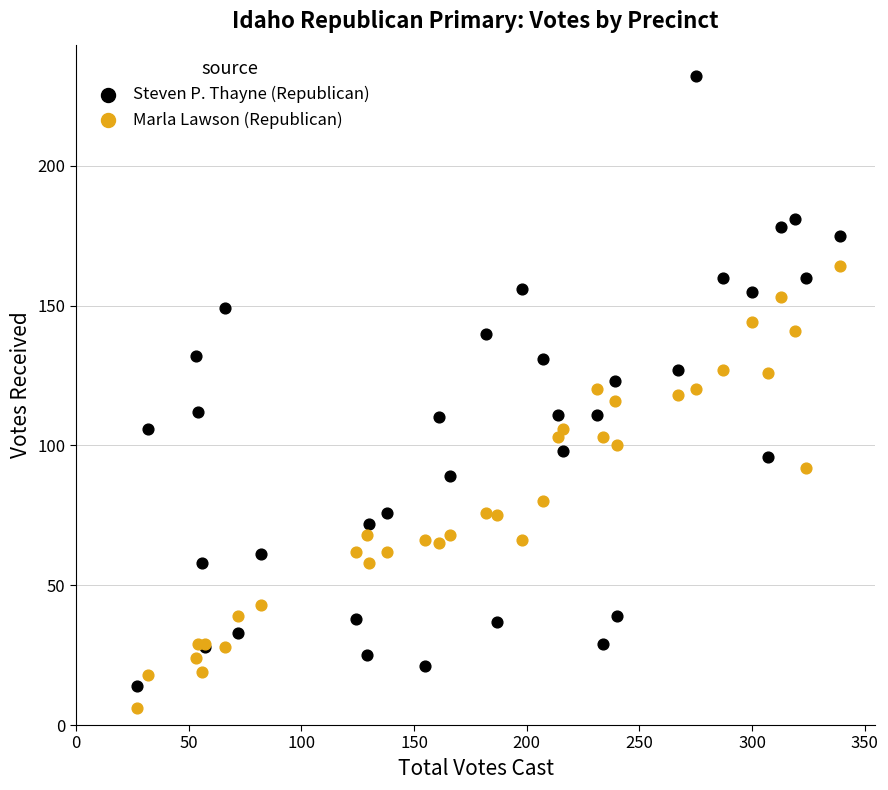

What is the X range (max minus min) for the scatter plot?

312